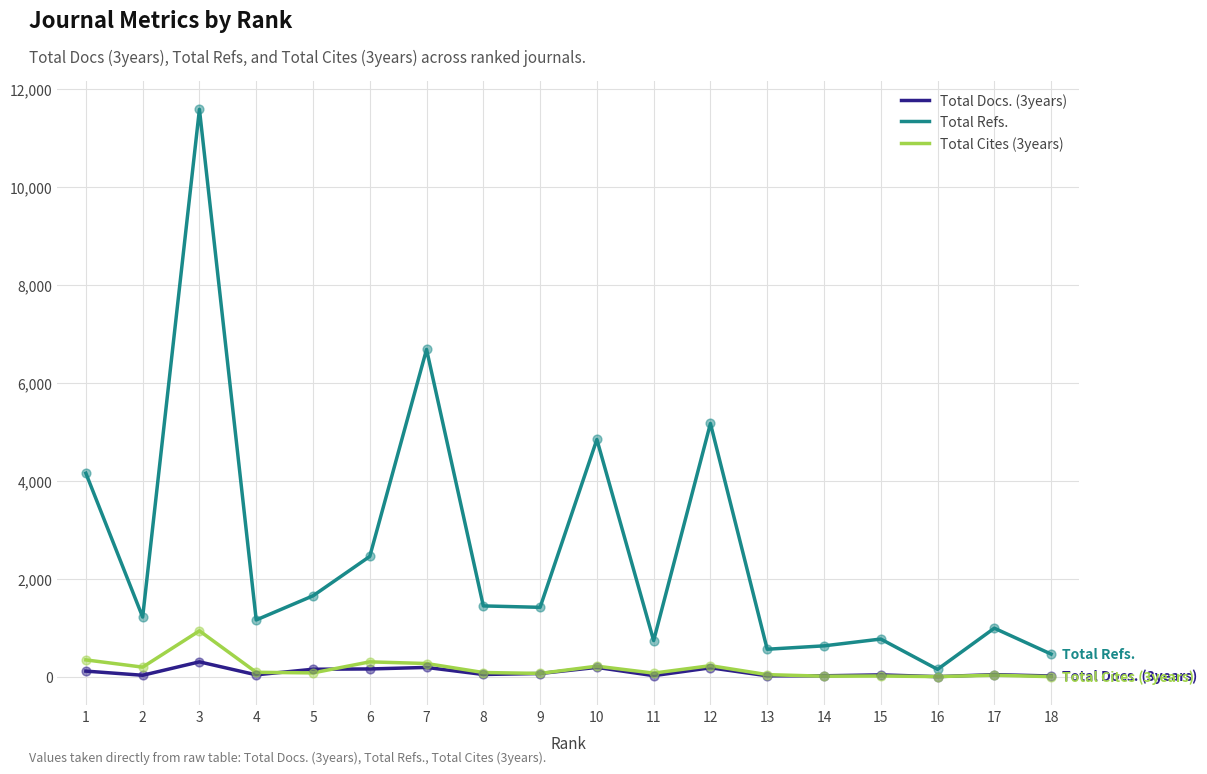

Which series has the largest total across all categories?

Total Refs.